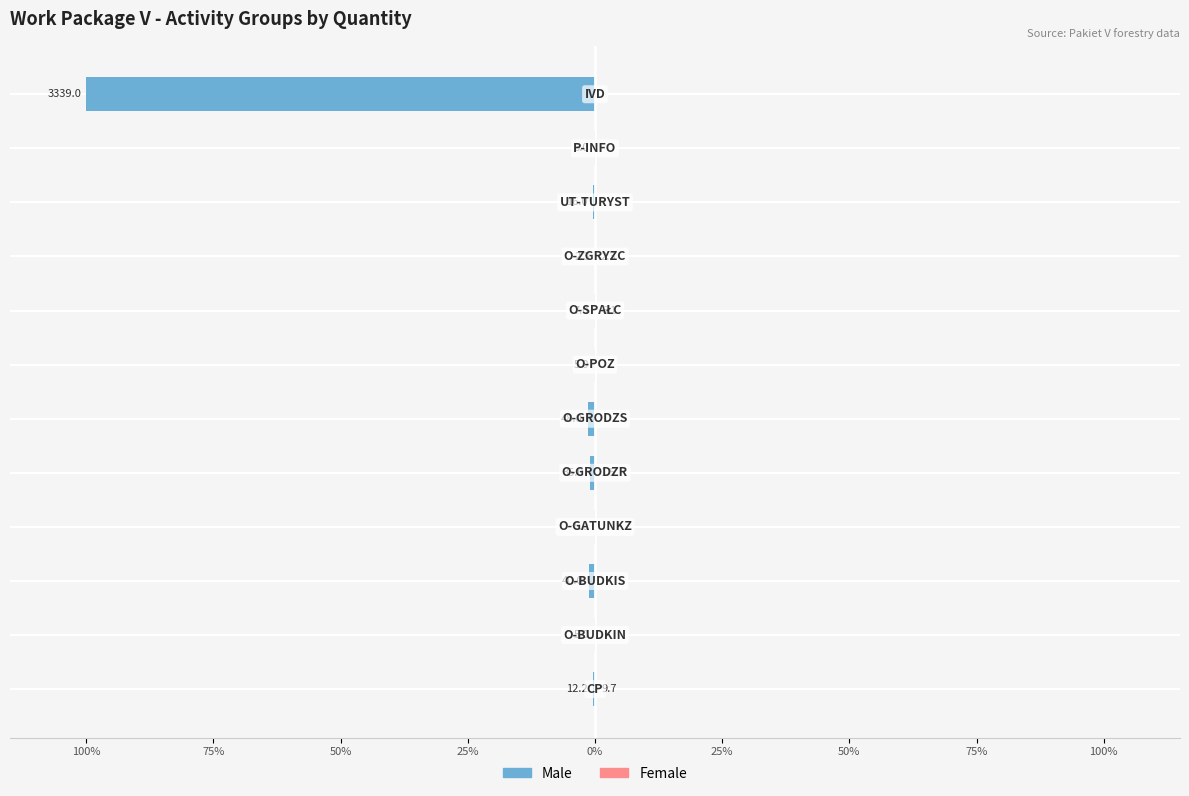

Which series has the widest spread of values?

Male